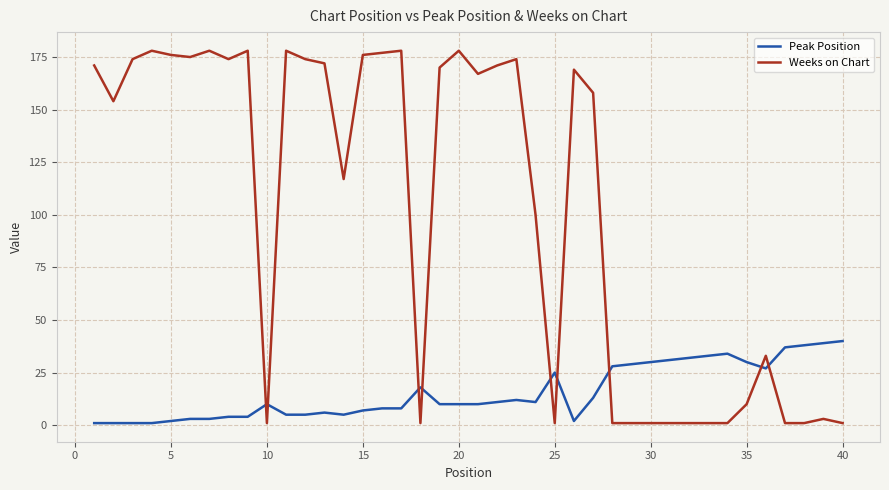

Does the chart have visible grid lines?

Yes